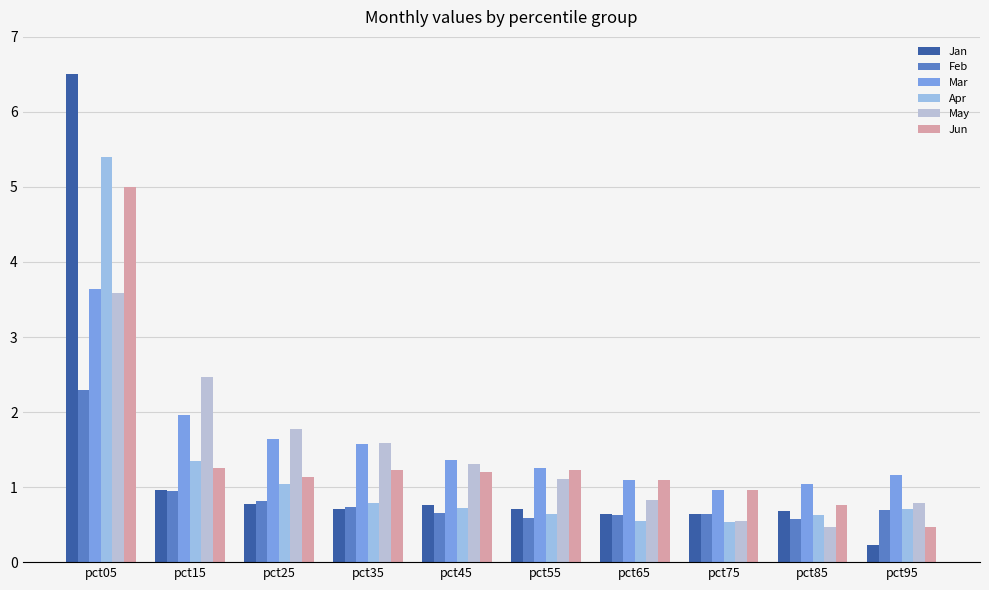

What is the spread (max minus min) of values at pct15?

1.5